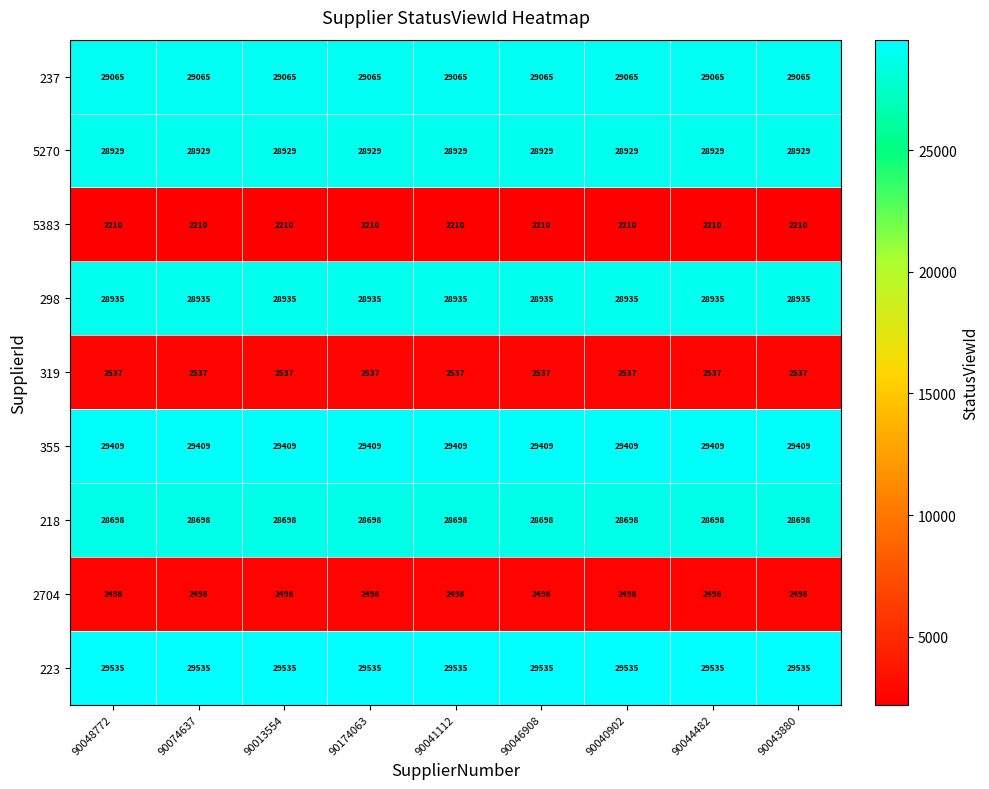

Which series has the largest total across all categories?

223